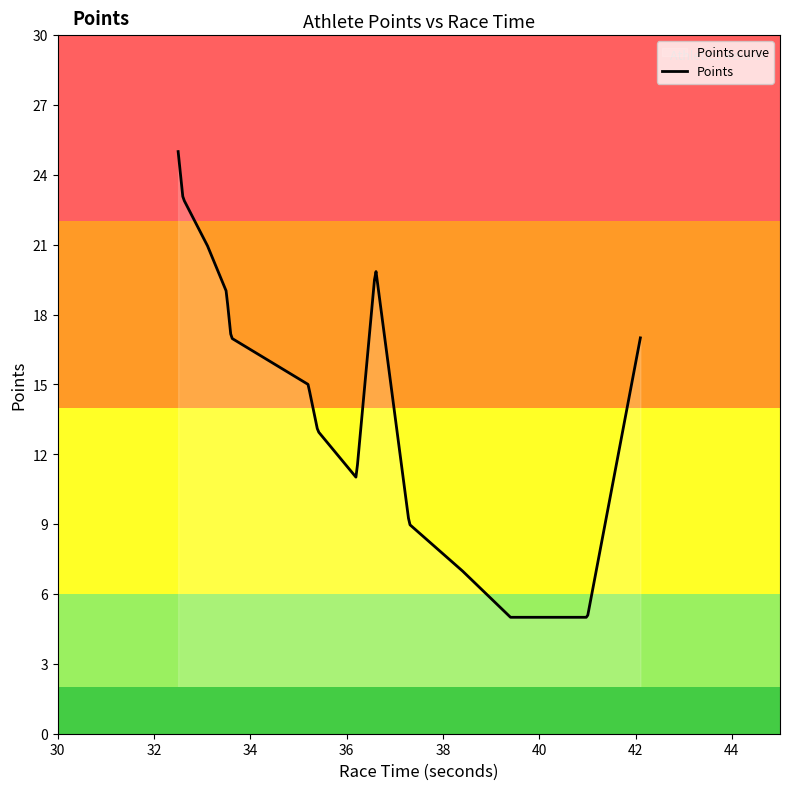

What is the smallest value displayed?

5.0